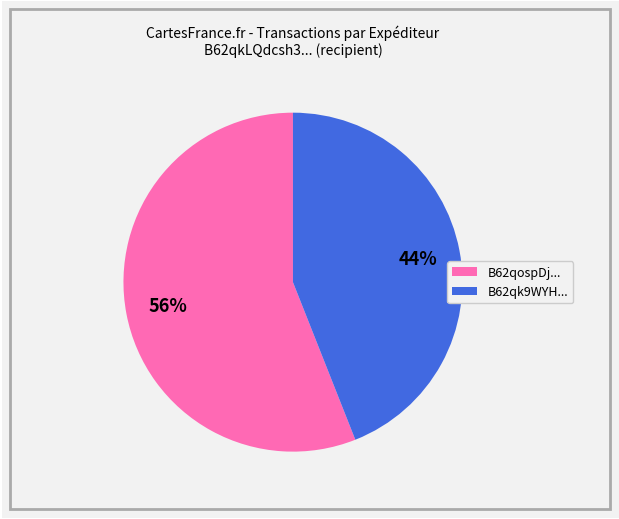

Count the number of slices in the pie.

2